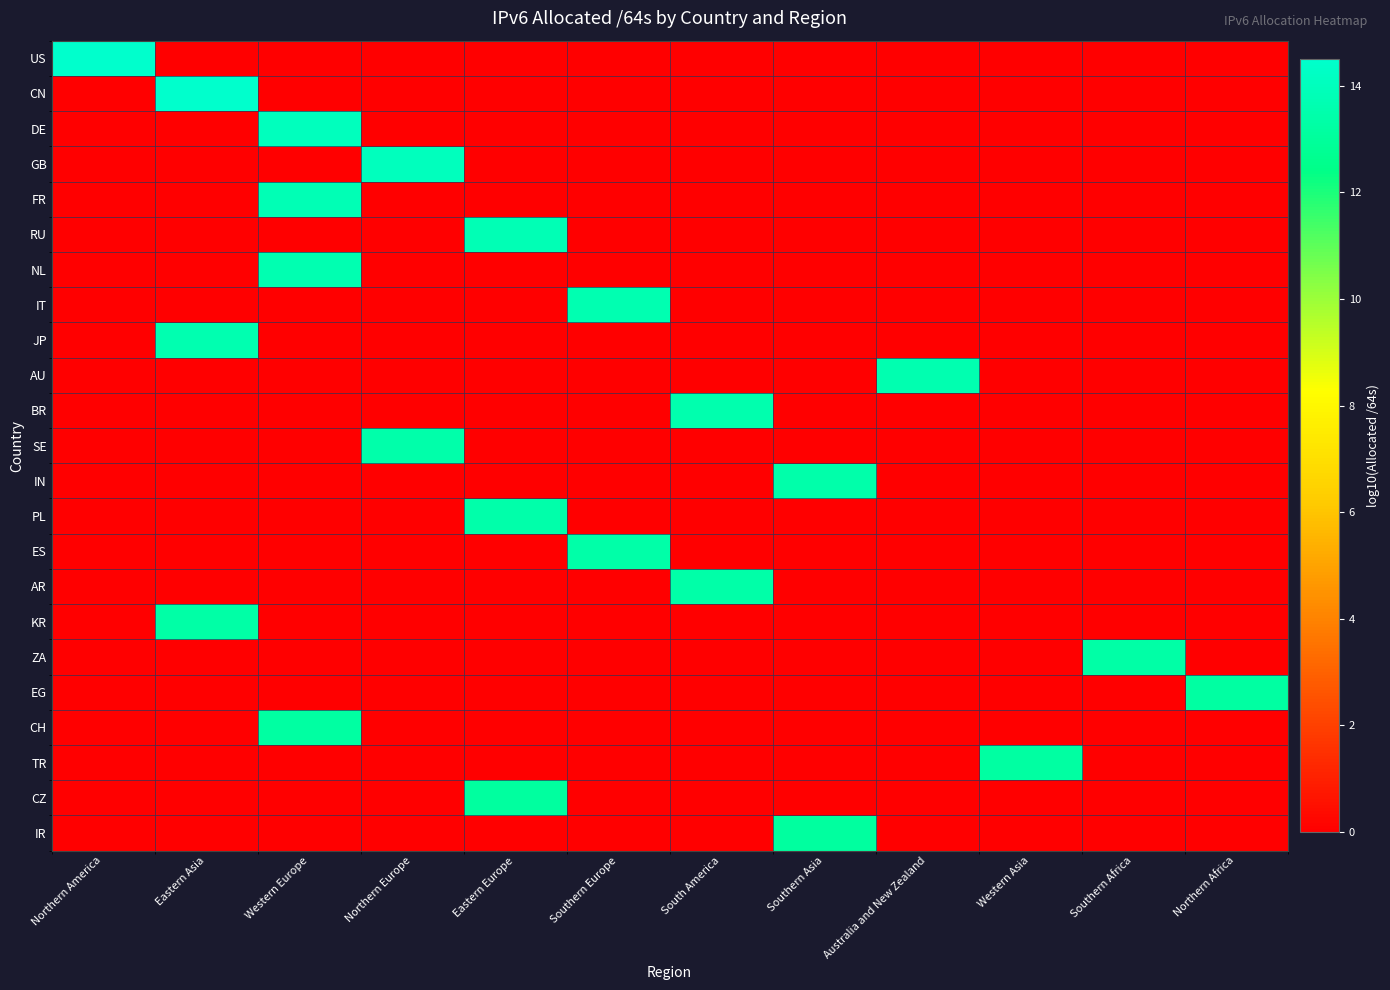

List the series in order of their peak value, highest first.

US, CN, DE, GB, FR, RU, NL, IT, JP, AU, BR, SE, IN, PL, ES, AR, KR, ZA, EG, CH, TR, CZ, IR